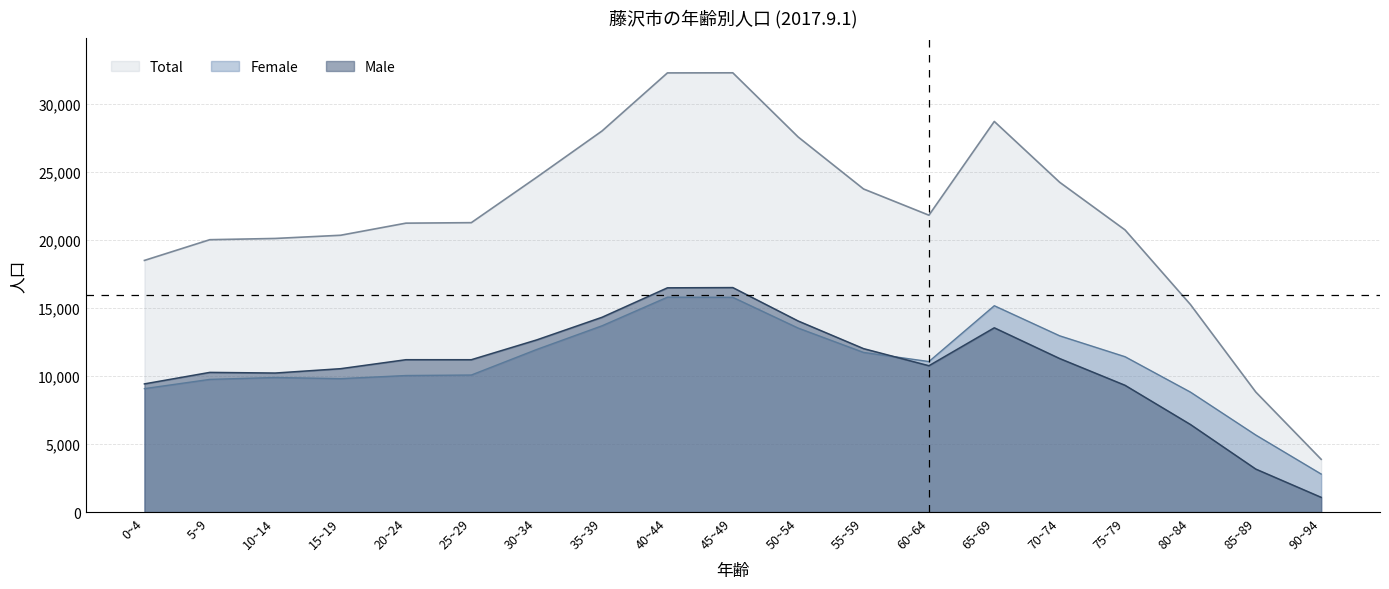

Reading left to right, transcribe all the data shown in this chart.

Male: 0~4=9431	5~9=10277	10~14=10229	15~19=10549	20~24=11210	25~29=11209	30~34=12666	35~39=14332	40~44=16498	45~49=16516	50~54=14057	55~59=12025	60~64=10766	65~69=13557	70~74=11295	75~79=9327	80~84=6444	85~89=3163	90~94=1084
Female: 0~4=9083	5~9=9762	10~14=9901	15~19=9816	20~24=10046	25~29=10083	30~34=11963	35~39=13706	40~44=15811	45~49=15800	50~54=13536	55~59=11745	60~64=11075	65~69=15181	70~74=12968	75~79=11430	80~84=8827	85~89=5668	90~94=2799
Total: 0~4=18514	5~9=20039	10~14=20130	15~19=20365	20~24=21256	25~29=21292	30~34=24629	35~39=28038	40~44=32309	45~49=32316	50~54=27593	55~59=23770	60~64=21841	65~69=28738	70~74=24263	75~79=20757	80~84=15271	85~89=8831	90~94=3883